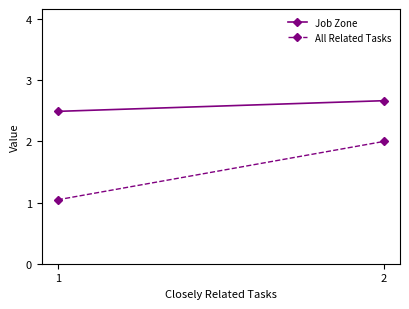

What is the total value across all series at 1?

3.5